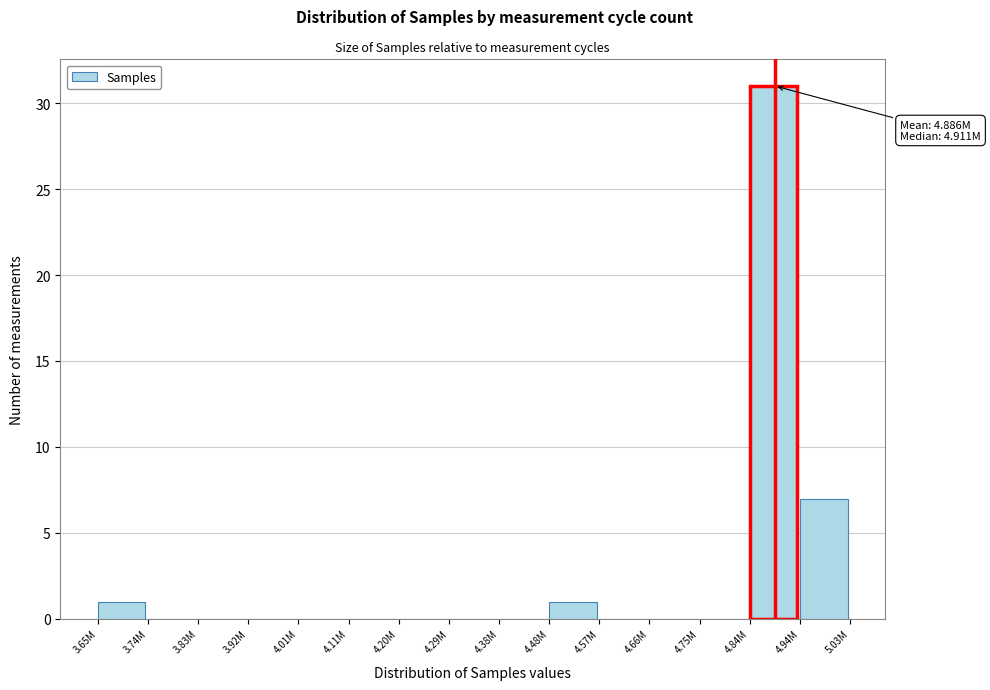

Reading left to right, what are all the values shown in this chart?

3.65M=1	3.74M=0	3.83M=0	3.92M=0	4.01M=0	4.11M=0	4.20M=0	4.29M=0	4.38M=0	4.48M=1	4.57M=0	4.66M=0	4.75M=0	4.84M=31	4.94M=7